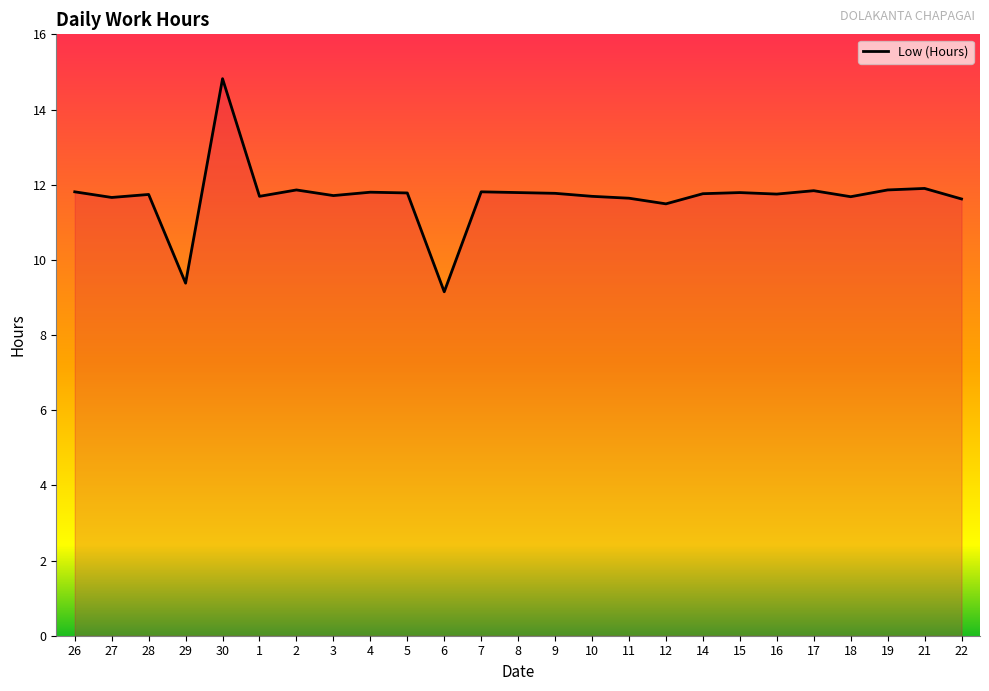

How many lines are shown in the chart?

1